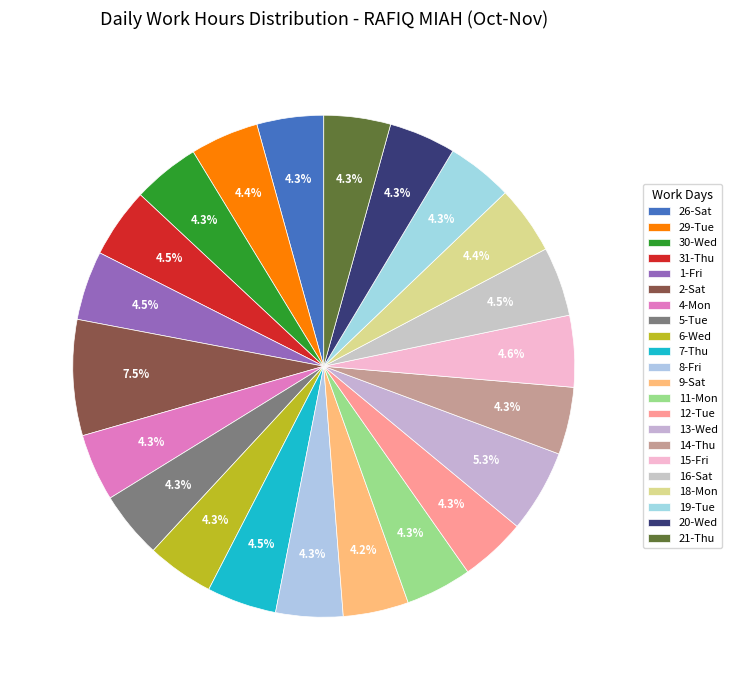

How many slices are in this pie chart?

22